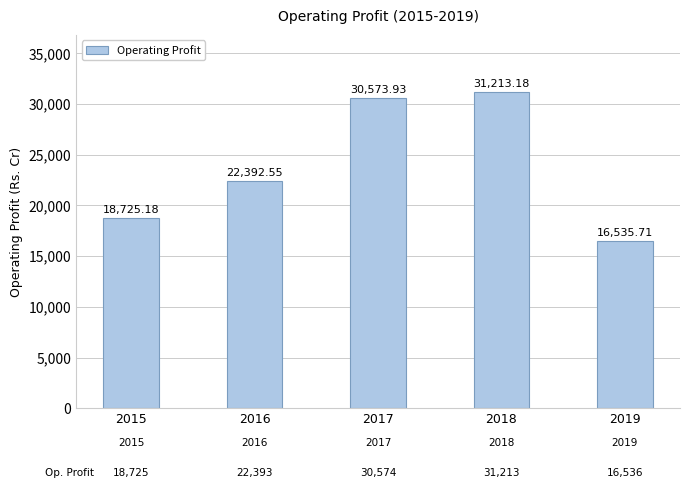

What is the difference between the values at 2018 and 2016?

8820.6